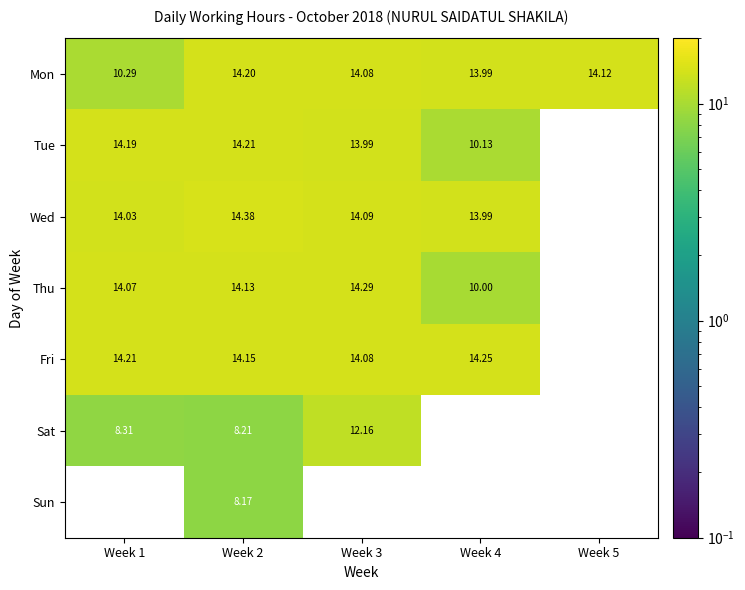

Count the number of data series in this chart.

7